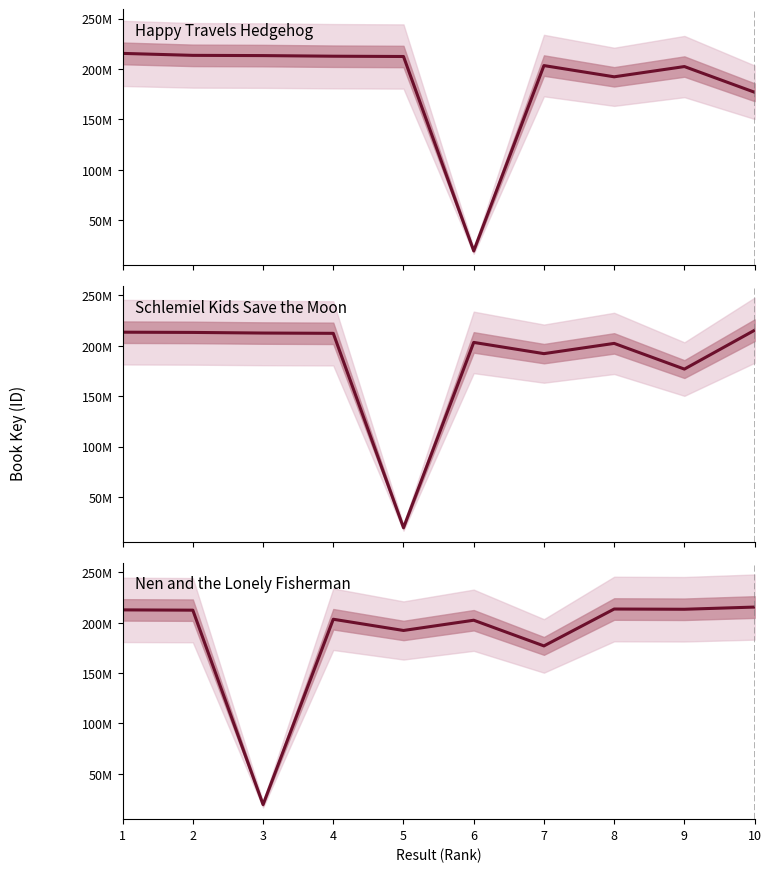

What is the difference between the maximum and minimum values in the Nen and the Lonely Fisherman series?

195894118